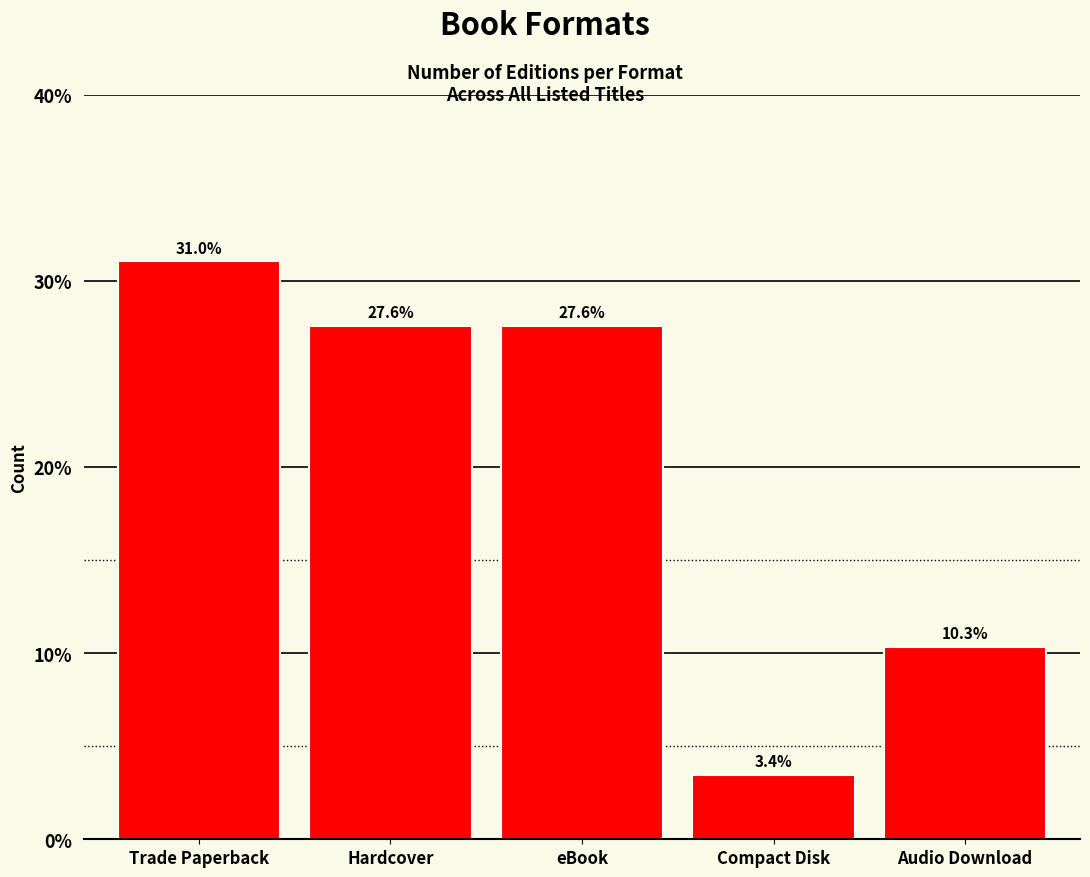

Reading left to right, extract all data points from this chart.

Trade Paperback=31.0	Hardcover=27.6	eBook=27.6	Compact Disk=3.4	Audio Download=10.3